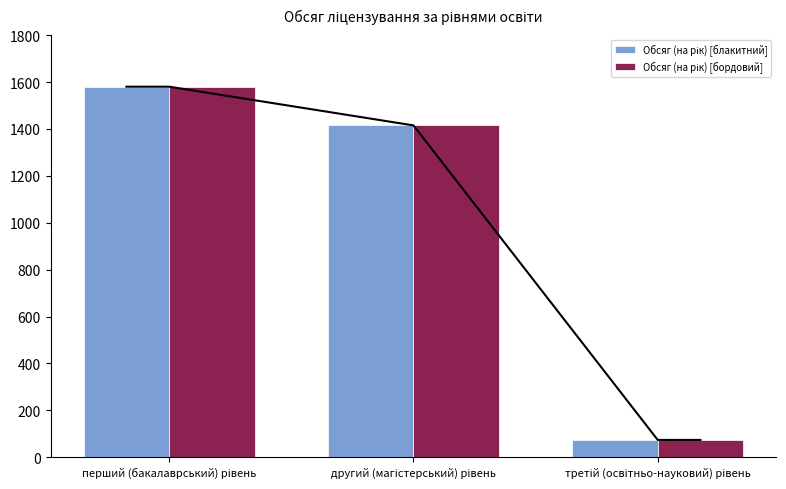

Reading right to left, list all the values displayed in this chart.

Обсяг (на рік) [блакитний]: 74	1415	1580
Обсяг (на рік) [бордовий]: 74	1415	1580